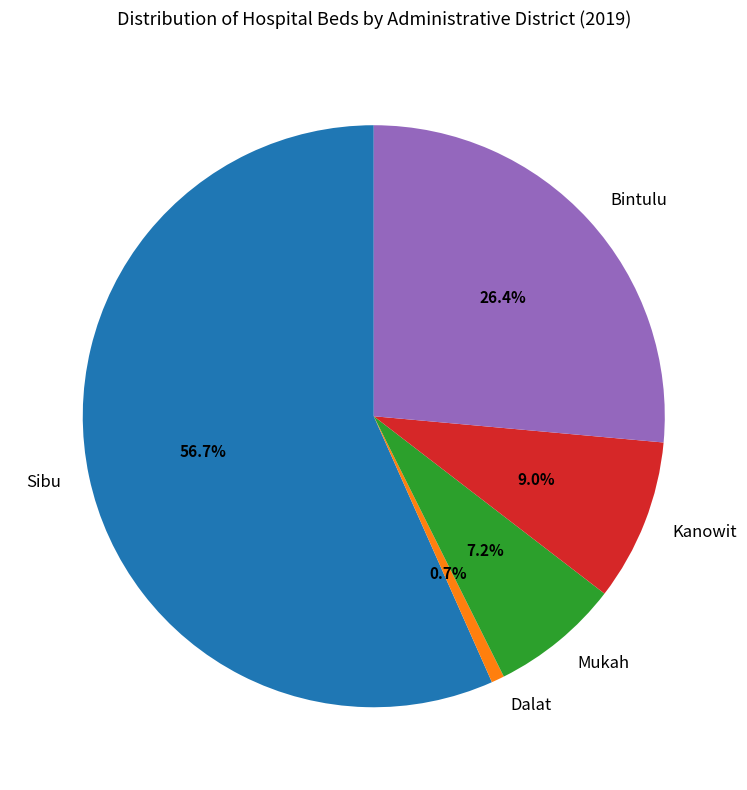

Rank the categories by value from highest to lowest.

Sibu, Bintulu, Kanowit, Mukah, Dalat